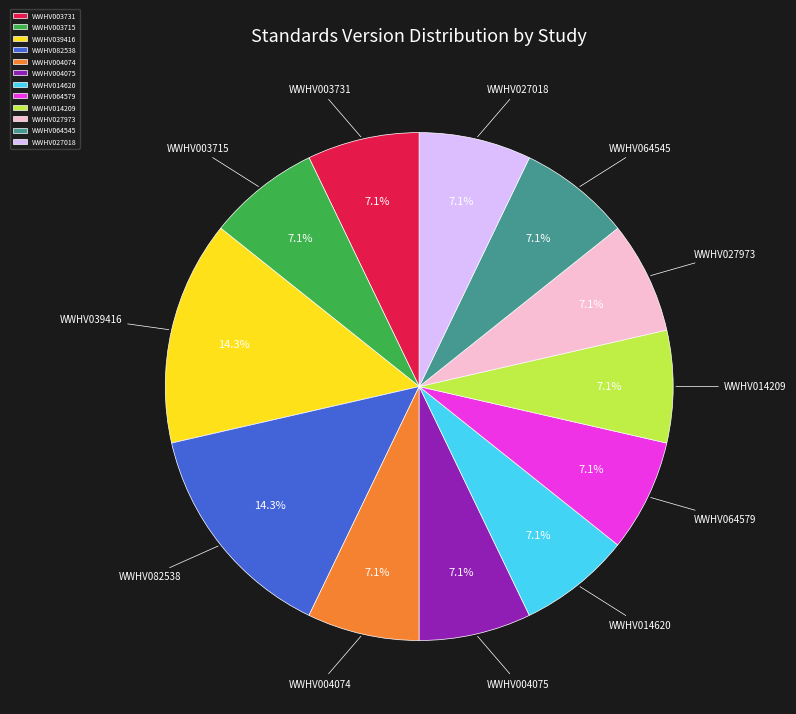

Approximately how many times larger is the value at WWHV004074 compared to WWHV027018?

1.0